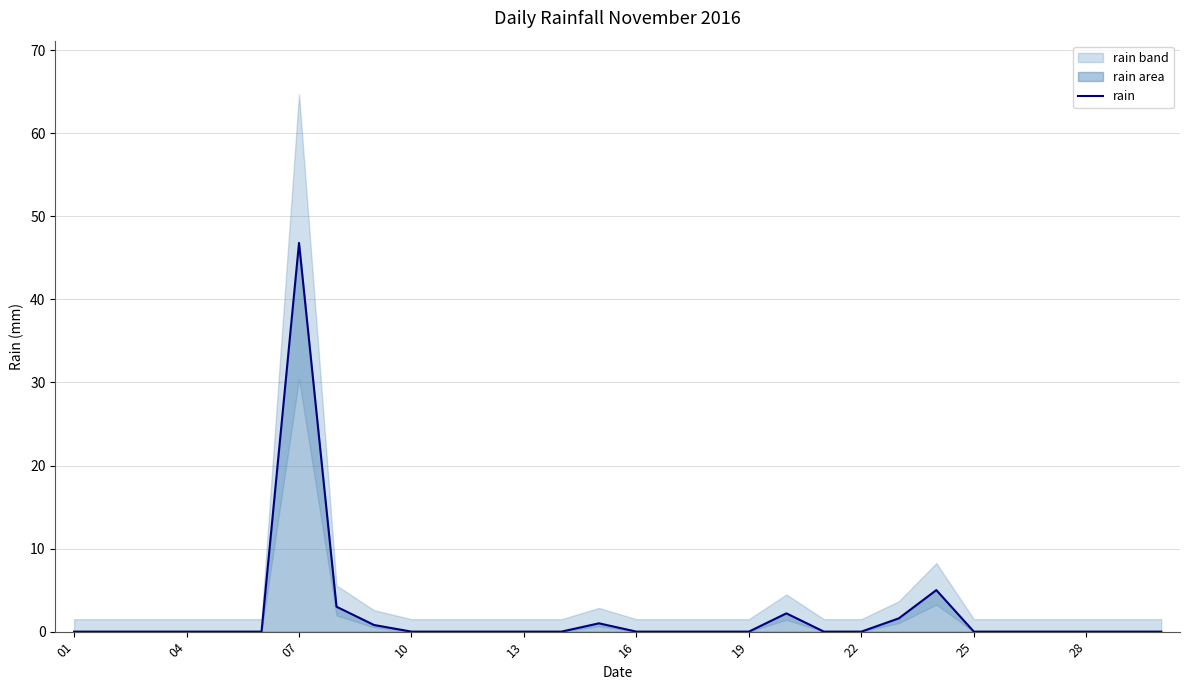

Reading left to right, extract all data points from this chart.

0.0	0.0	0.0	0.0	0.0	0.0	46.8	3.0	0.8	0.0	0.0	0.0	0.0	0.0	1.0	0.0	0.0	0.0	0.0	2.2	0.0	0.0	1.6	5.0	0.0	0.0	0.0	0.0	0.0	0.0